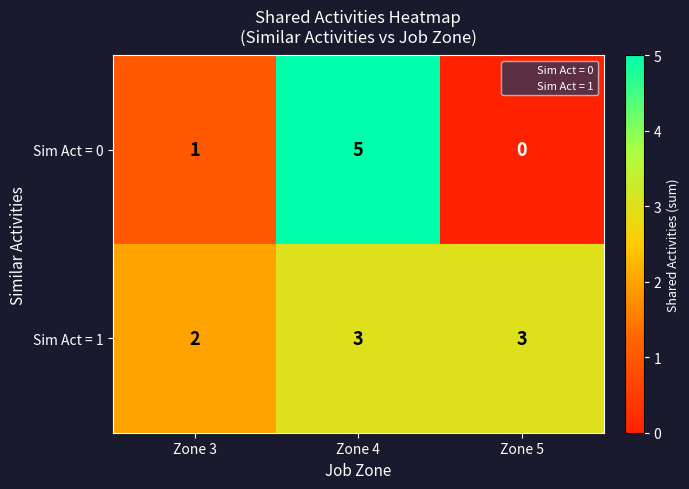

What is the difference between the Sim Act = 0 values at Zone 3 and Zone 4?

4